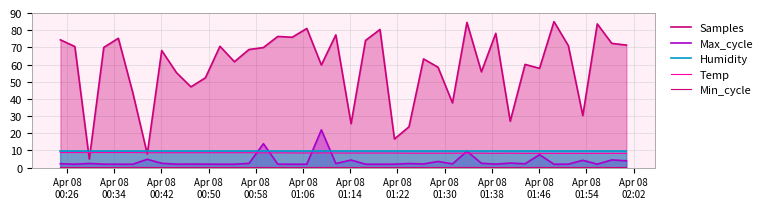

What is the maximum value shown in the chart?

85.0